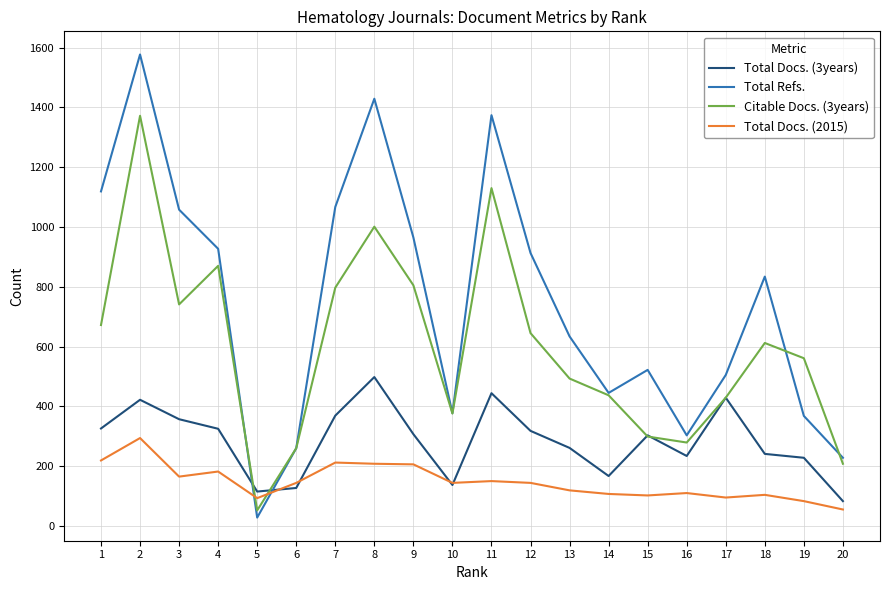

What is the difference between the Citable Docs. (3years) values at 17 and 12?

216